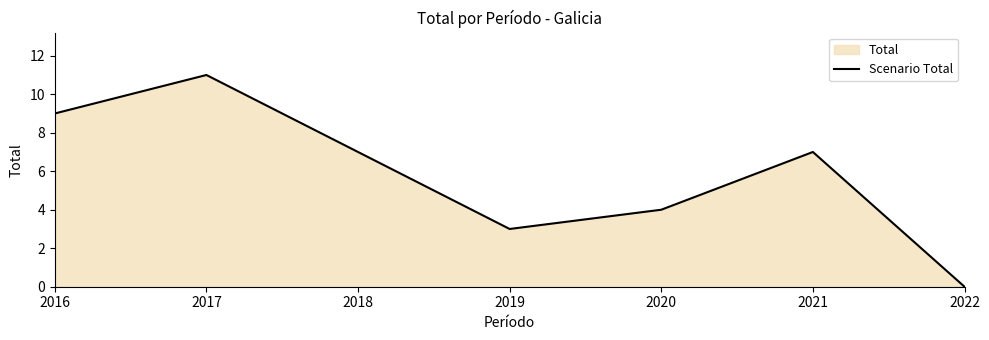

Does the chart have visible grid lines?

No